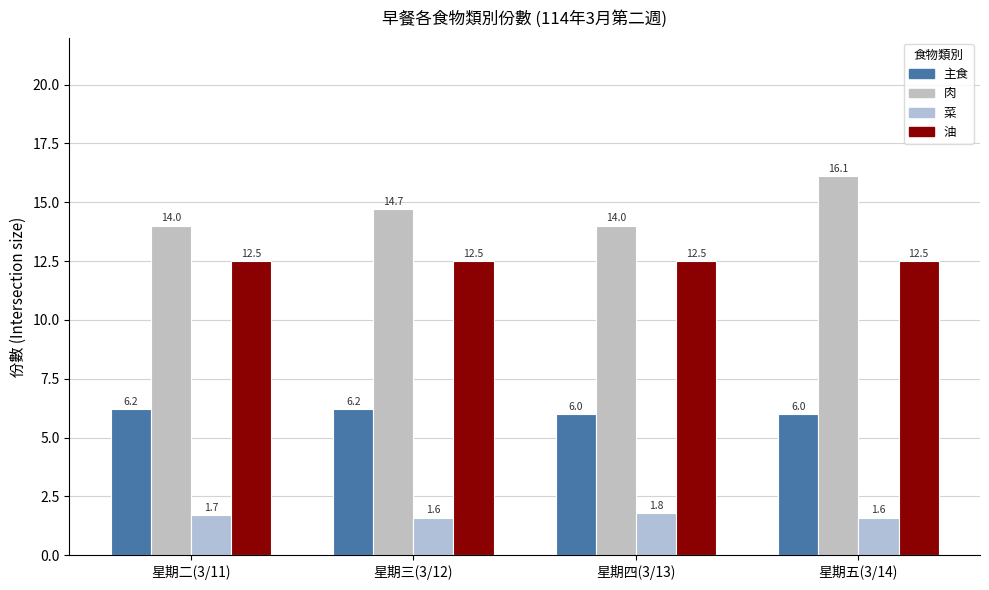

How many bars are there in each group?

4